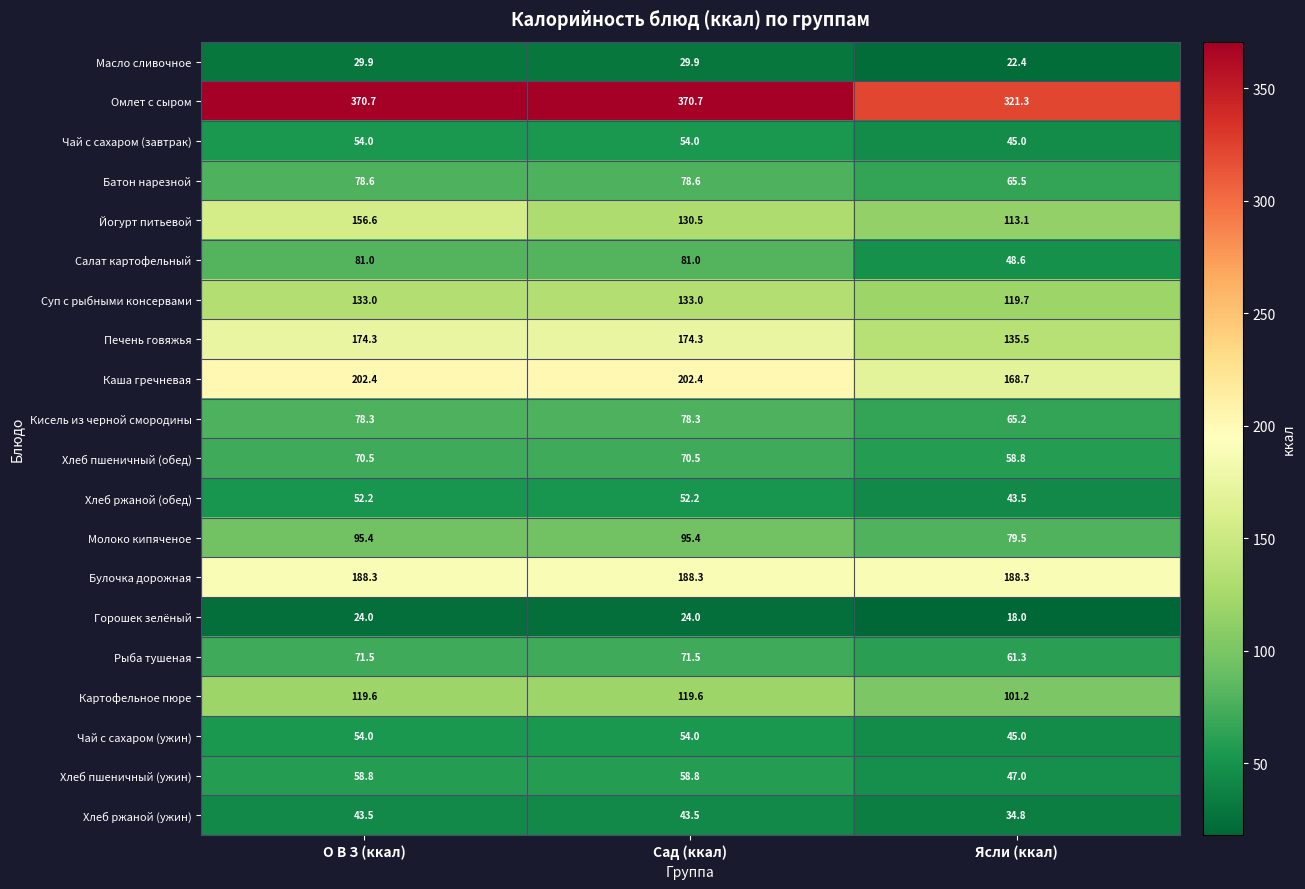

What is the smallest value displayed?

18.0